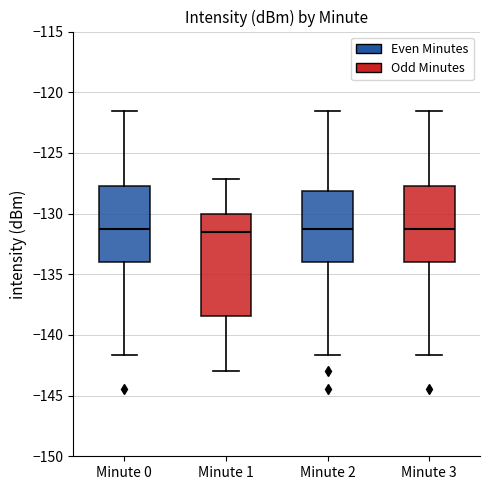

Reading left to right, read every box against the y-axis: the position of its median line, the range the box covers, and the ends of its whiskers. The values are not printed on the chart, so give them approximately, as read against the axis.

Minute 0: median -131.5, box -134.0 to -127.5, whiskers -141.5 to -121.5
Minute 1: median -131.5, box -138.5 to -130.0, whiskers -143.0 to -127.0
Minute 2: median -131.5, box -134.0 to -128.0, whiskers -141.5 to -121.5
Minute 3: median -131.5, box -134.0 to -127.5, whiskers -141.5 to -121.5